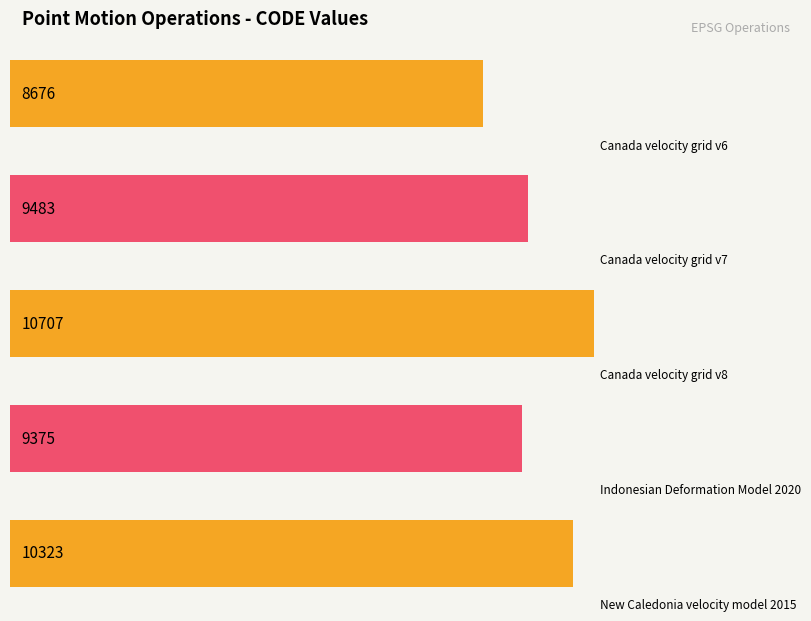

Which category has the highest value across all series?

Canada velocity grid v8